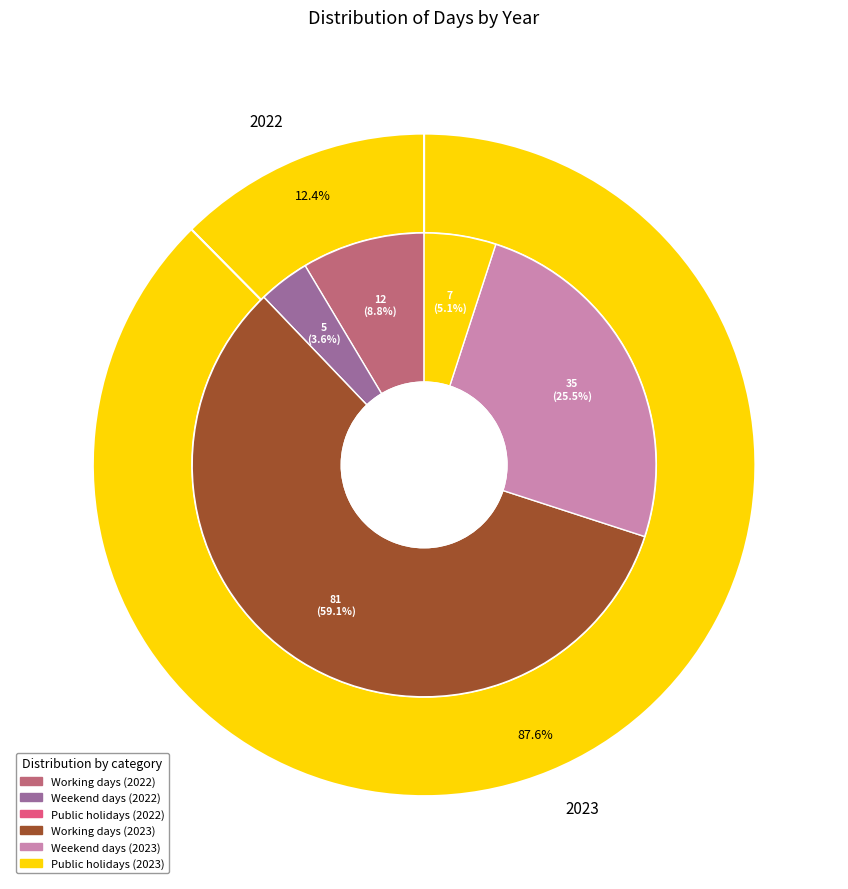

Which slice is the smallest?

2022